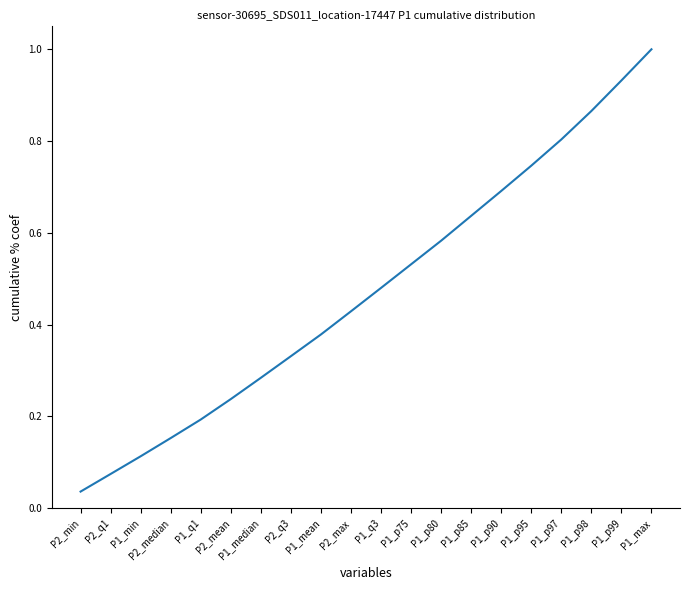

List the labels in order of value, smallest first.

P2_min, P2_q1, P1_min, P2_median, P1_q1, P2_mean, P1_median, P2_q3, P1_mean, P2_max, P1_q3, P1_p75, P1_p80, P1_p85, P1_p90, P1_p95, P1_p97, P1_p98, P1_p99, P1_max